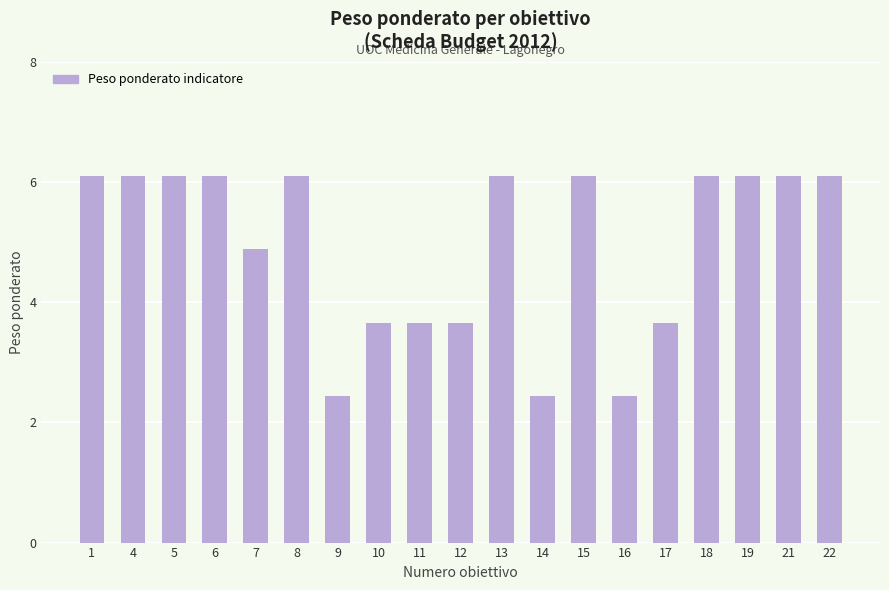

Reading right to left, transcribe all the data shown in this chart.

22=6.1	21=6.1	19=6.1	18=6.1	17=3.7	16=2.4	15=6.1	14=2.4	13=6.1	12=3.7	11=3.7	10=3.7	9=2.4	8=6.1	7=4.9	6=6.1	5=6.1	4=6.1	1=6.1